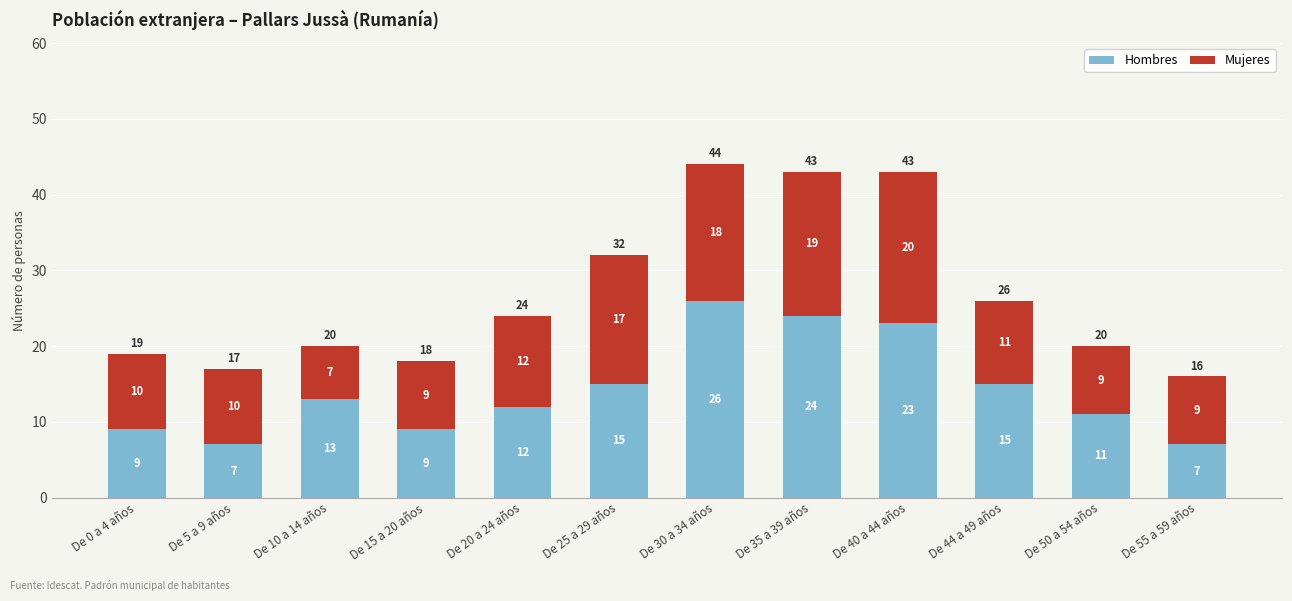

What is the difference between the maximum and minimum values in the Hombres series?

19